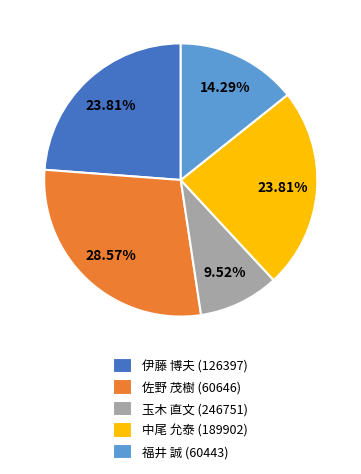

Is the sum of 福井 誠 (60443) and 中尾 允泰 (189902) greater than half?

No